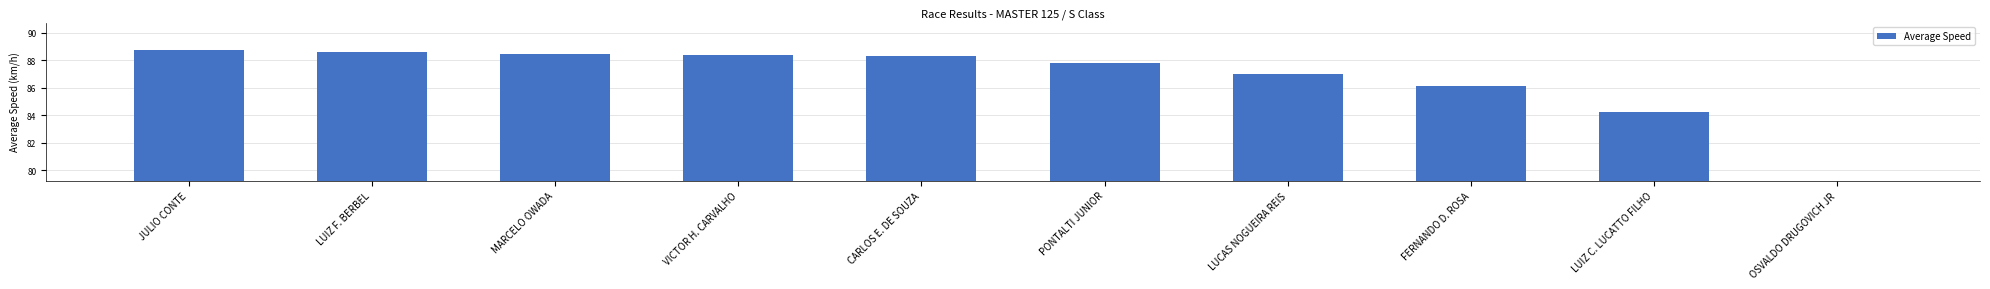

What is the difference between the maximum and minimum values?

88.8